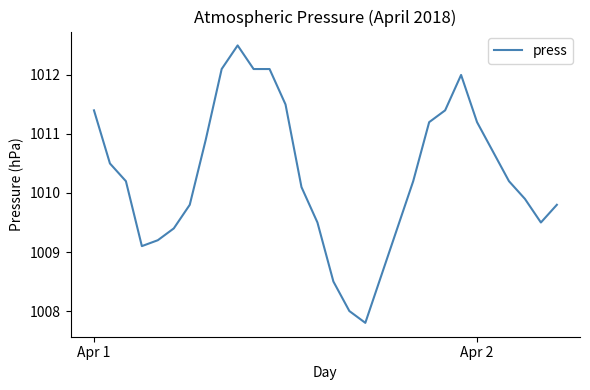

What is the greatest value displayed?

1012.5